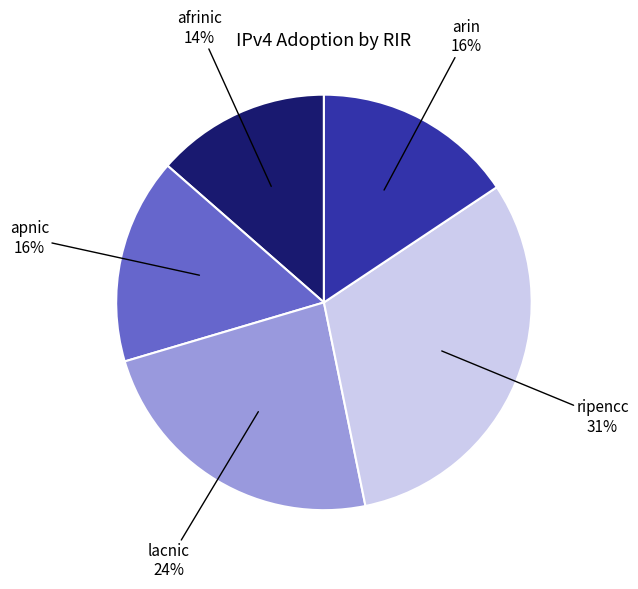

To the nearest percent, what is the average slice percentage?

20%